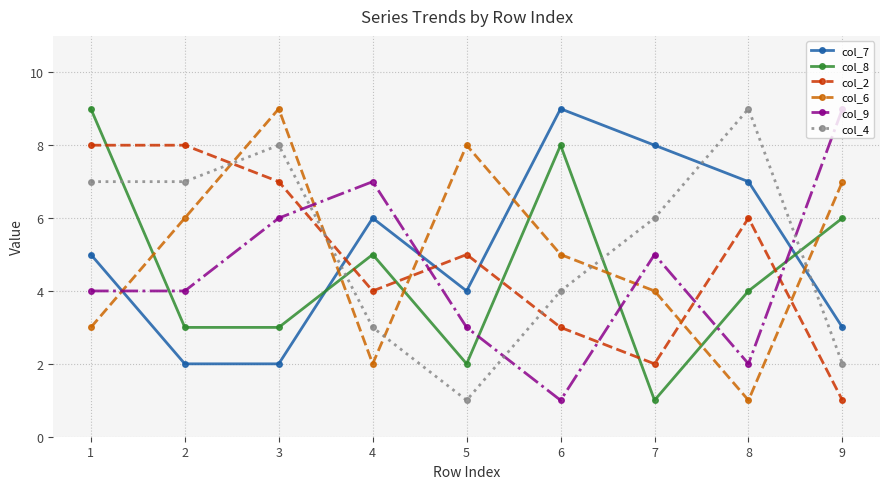

Is the value of col_6 at 9 greater than the value of col_8 at 3?

Yes